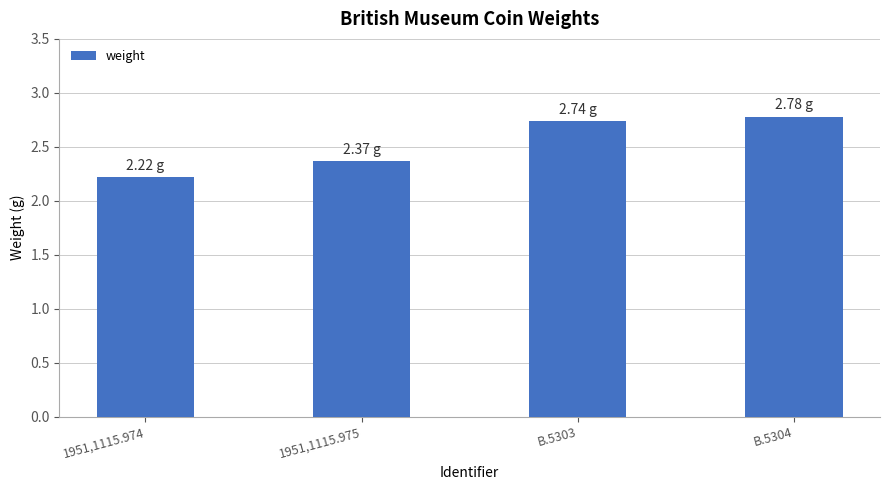

What is the difference between the values at B.5303 and 1951,1115.974?

0.5